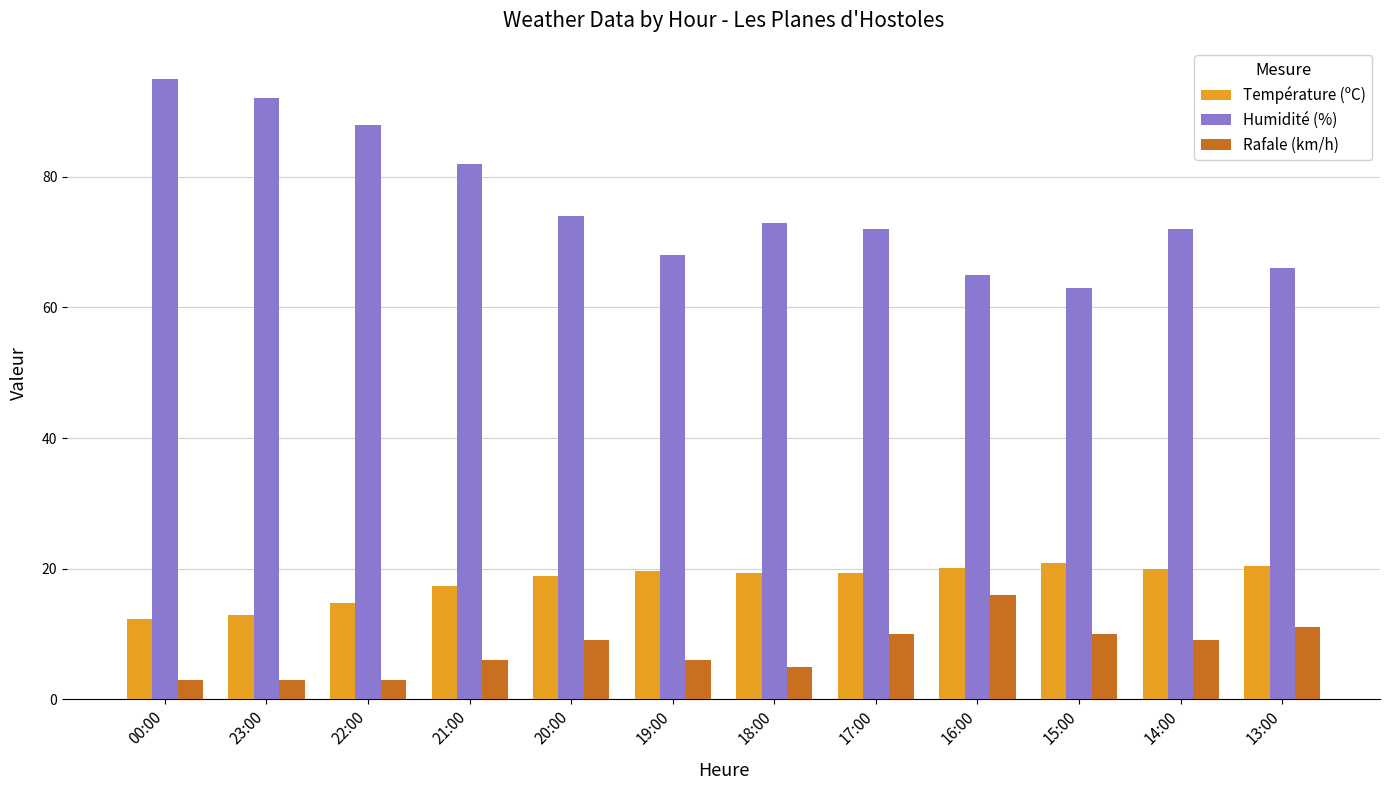

What is the difference between the highest and lowest values at 21:00?

76.0